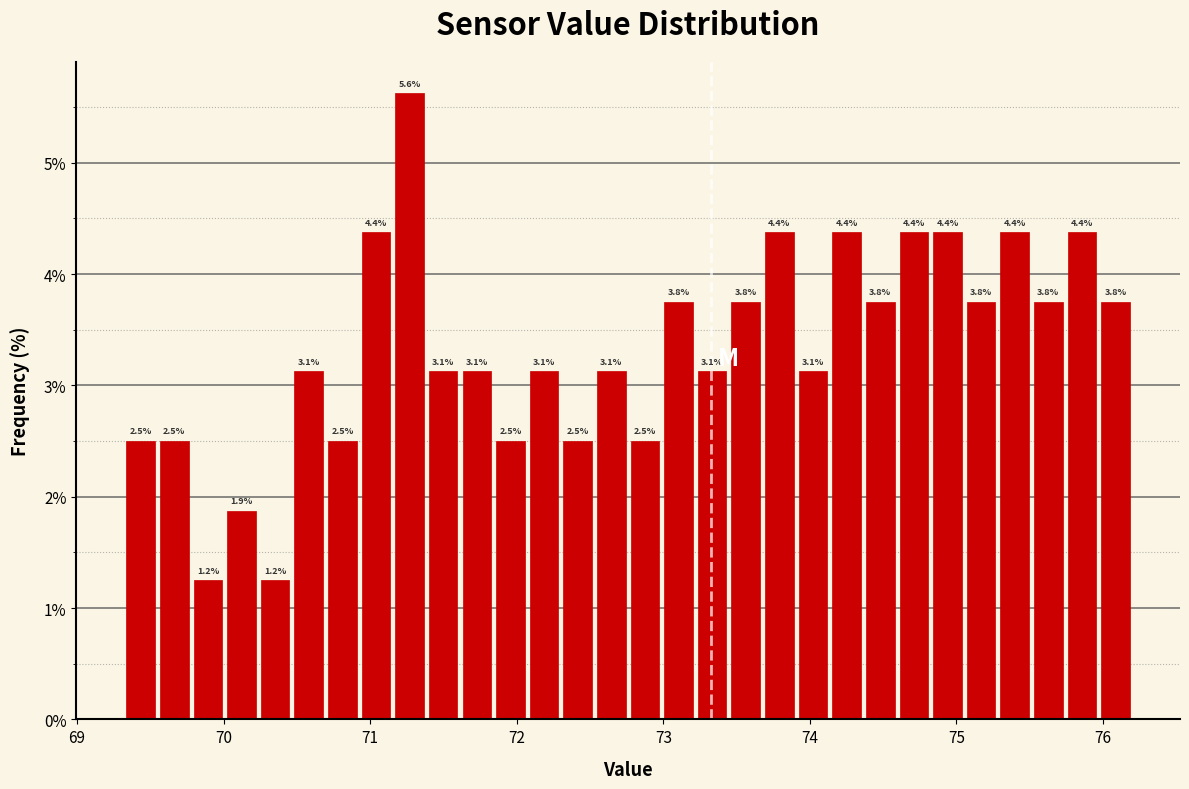

Around what value on the x-axis is the tallest bar? Give the approximate position of its centre, as read against the axis.

71.3